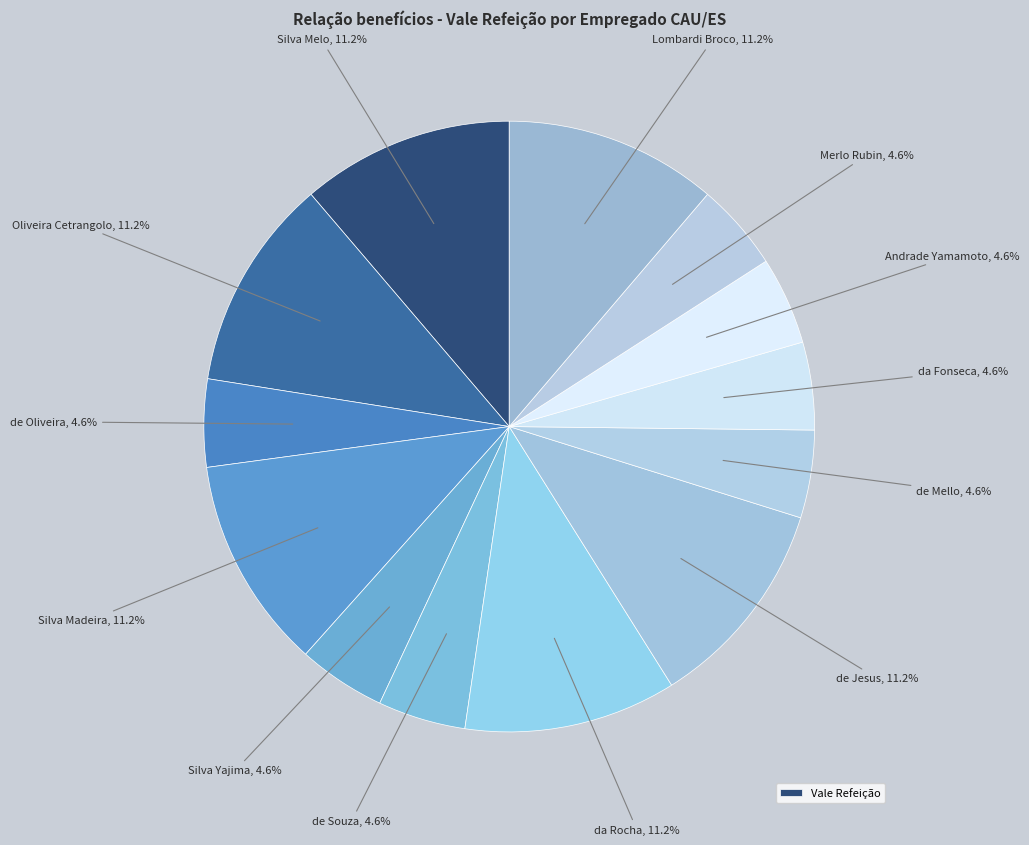

How many segments does this pie chart have?

13